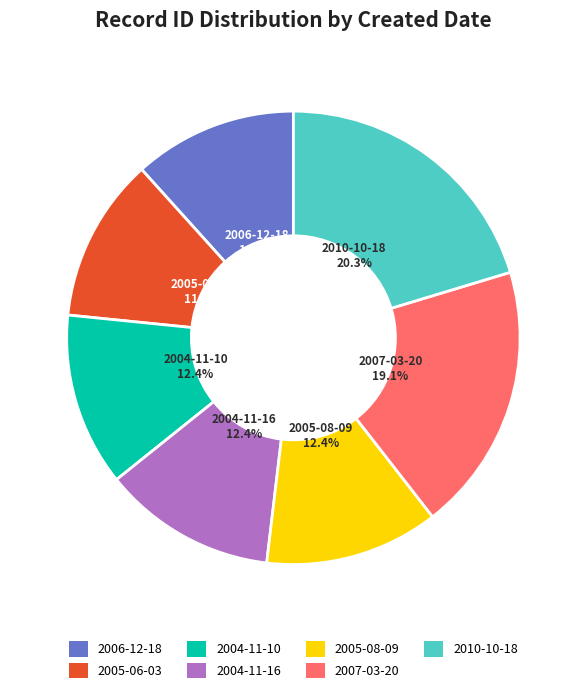

Is 2006-12-18 the majority of the pie?

No